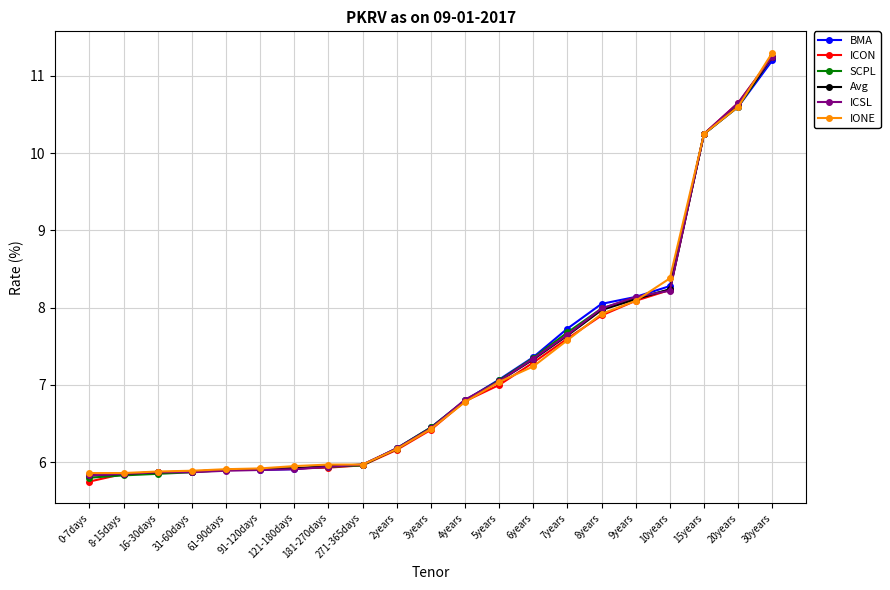

At which category is the sum across all series the highest?

30years